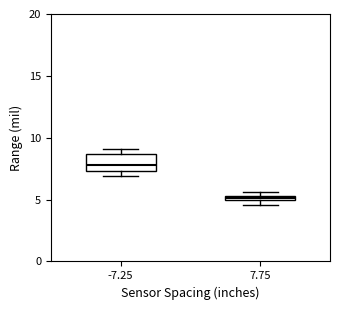

Which box has the lowest median line?

7.75